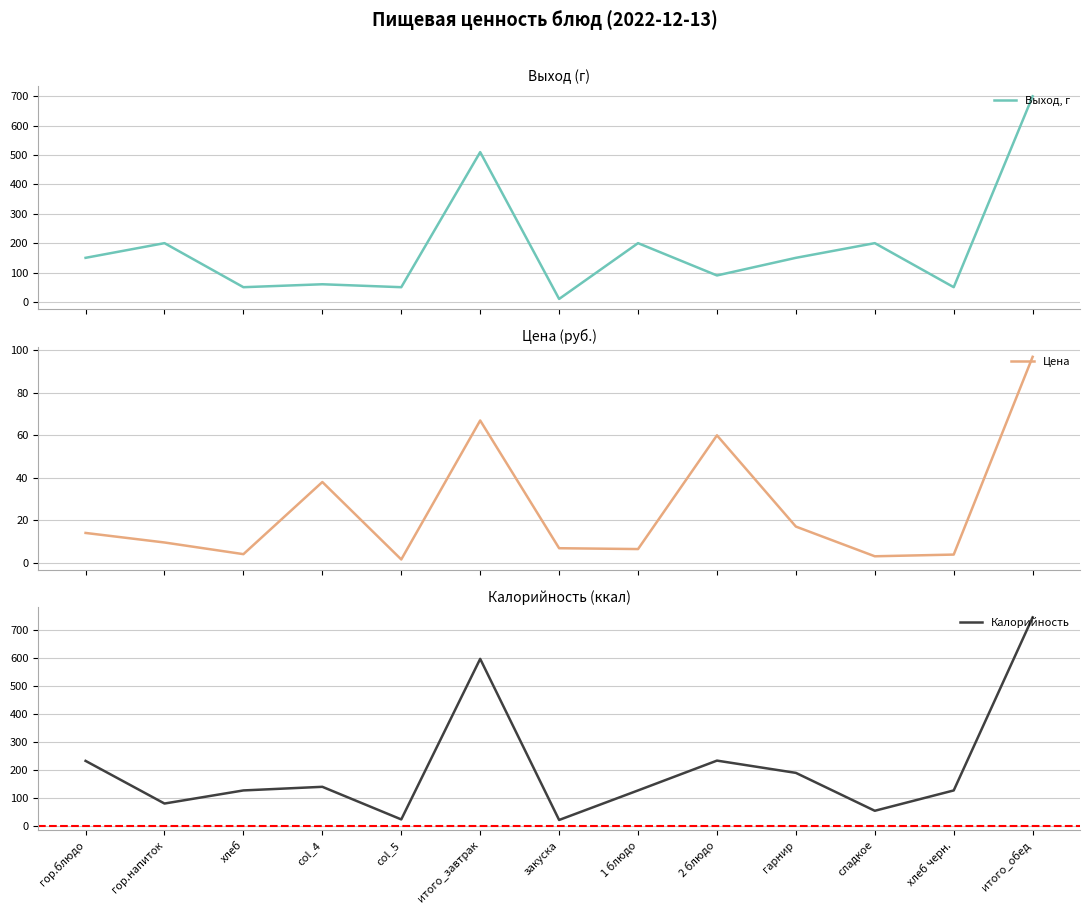

At how many categories does at least one series exceed 204?

4